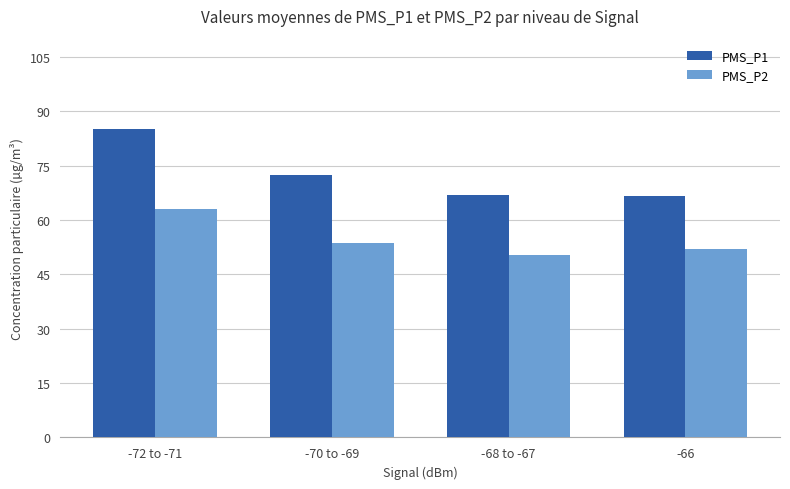

What is the lowest value of the PMS_P1 series?

66.7